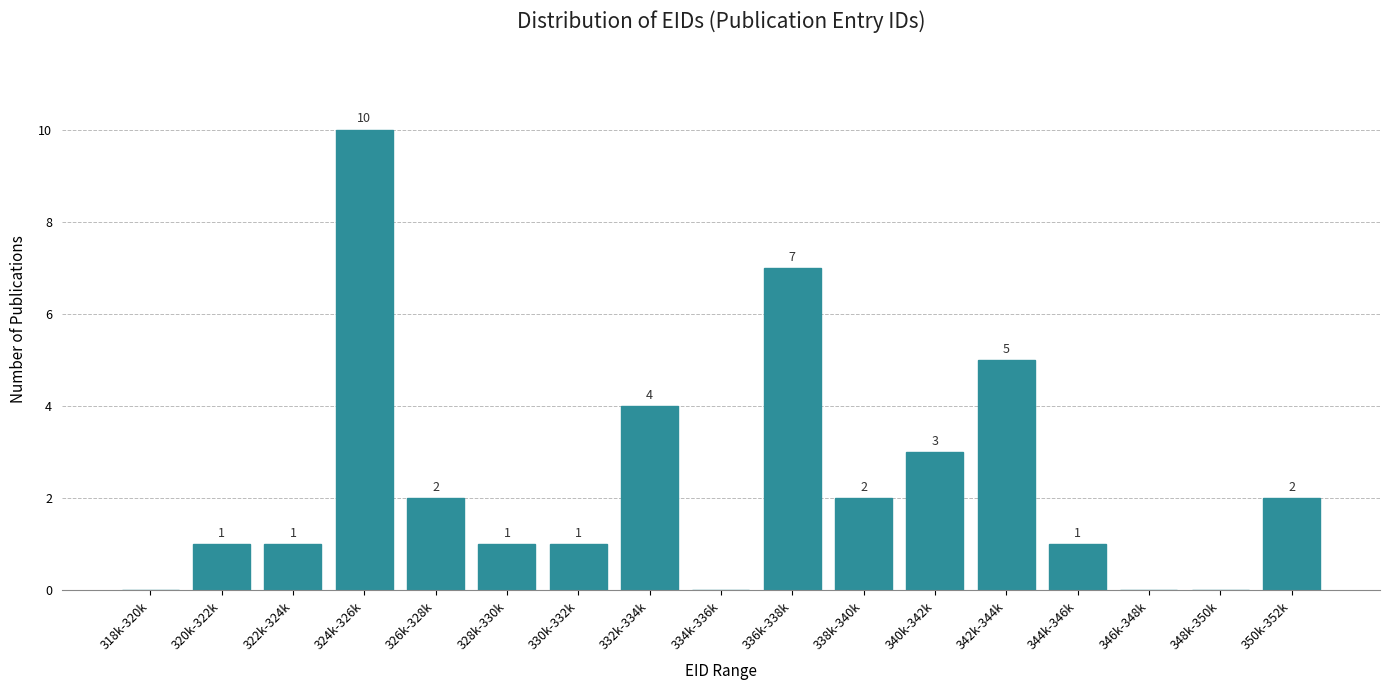

Reading left to right, extract all data points from this chart.

318k-320k=0	320k-322k=1	322k-324k=1	324k-326k=10	326k-328k=2	328k-330k=1	330k-332k=1	332k-334k=4	334k-336k=0	336k-338k=7	338k-340k=2	340k-342k=3	342k-344k=5	344k-346k=1	346k-348k=0	348k-350k=0	350k-352k=2